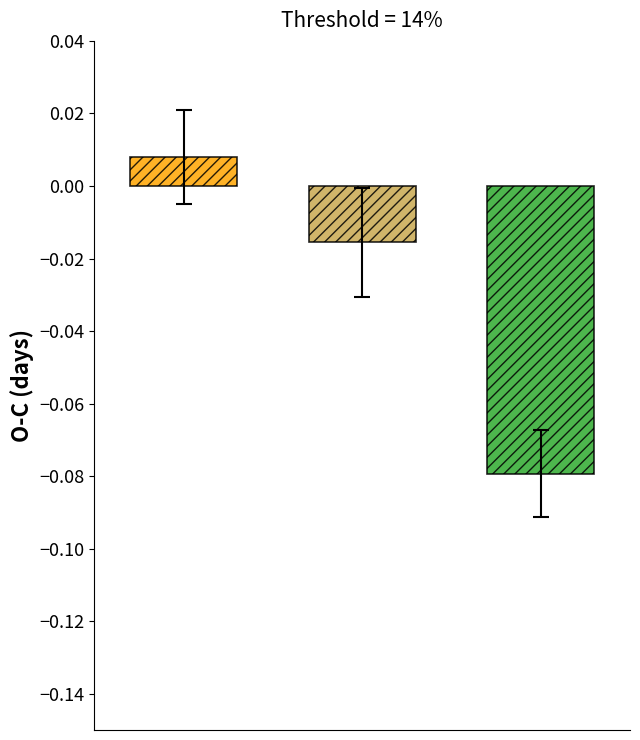

What is the smallest value displayed?

-0.1